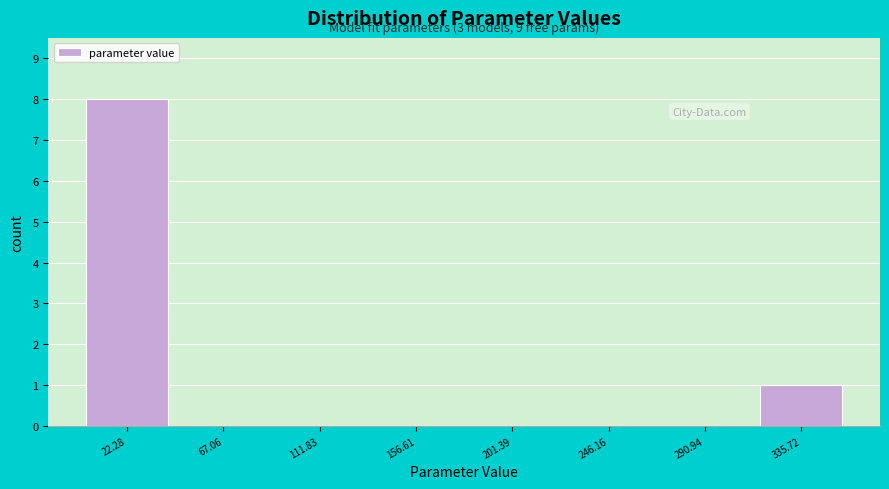

Which range on the x-axis has the tallest bar?

0 to 45